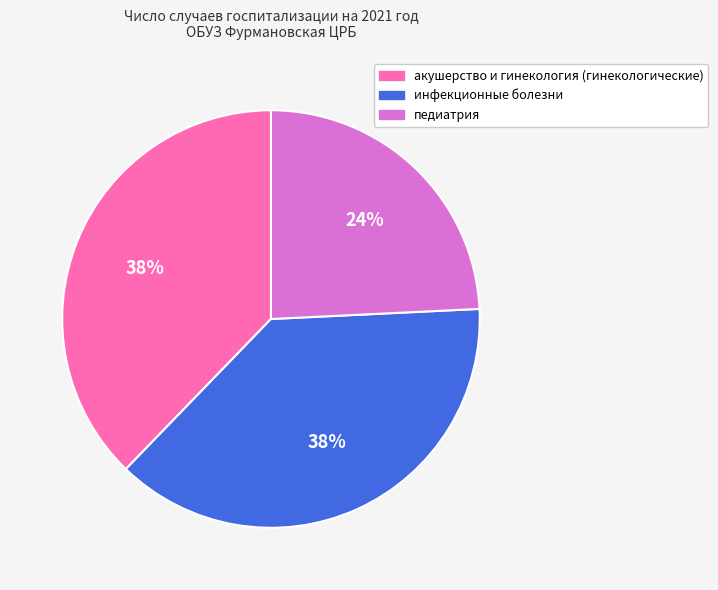

What is the smallest slice in the pie chart?

педиатрия